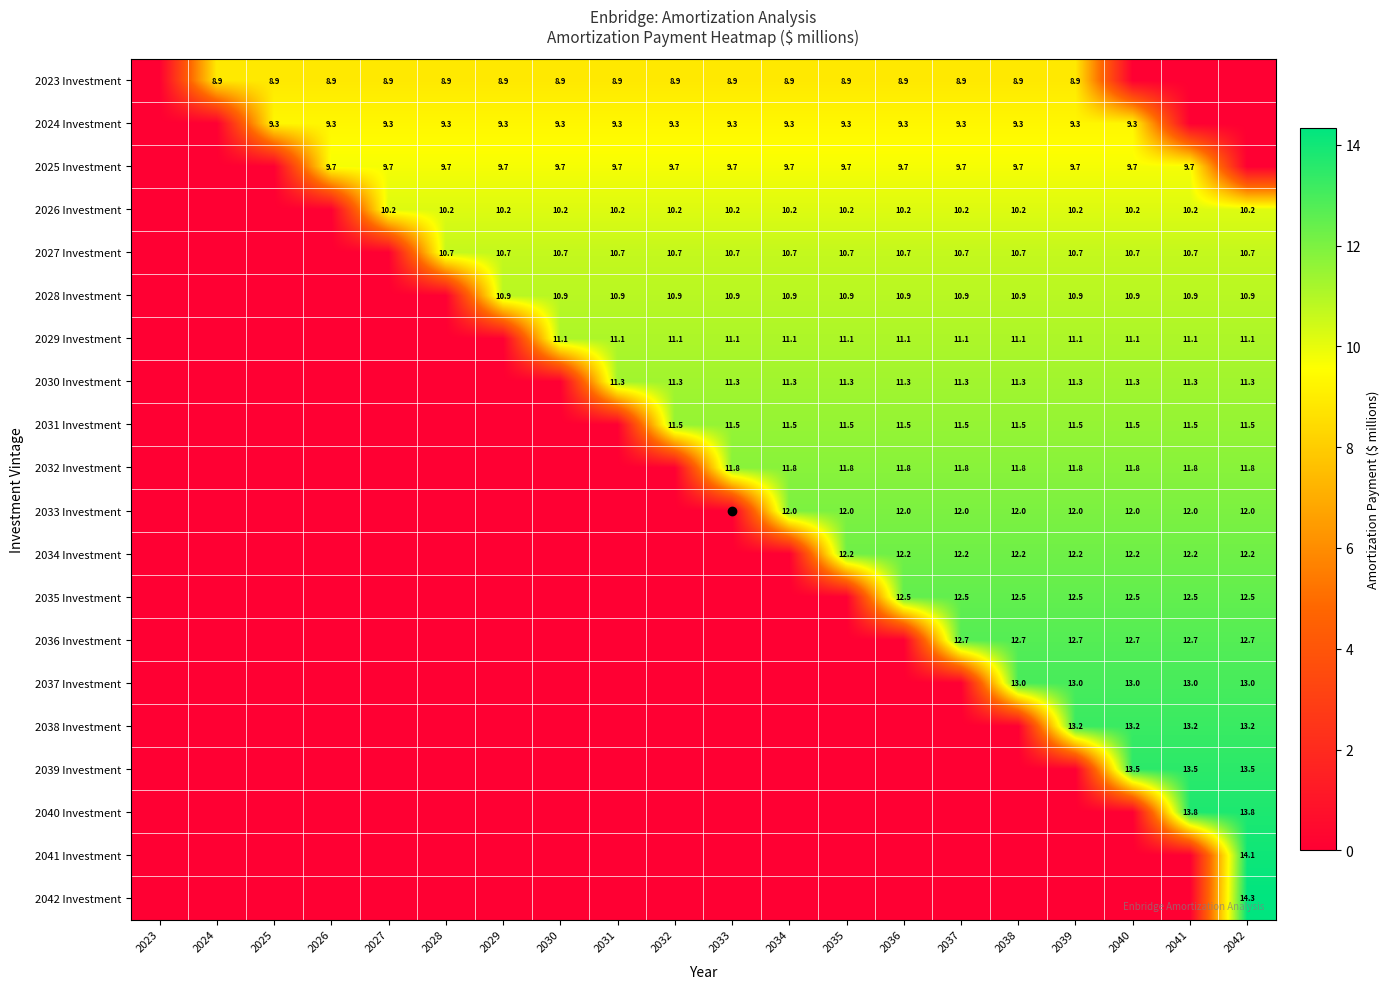

What is the sum of the 2026 Investment values at 2033 and 2036?

20.4